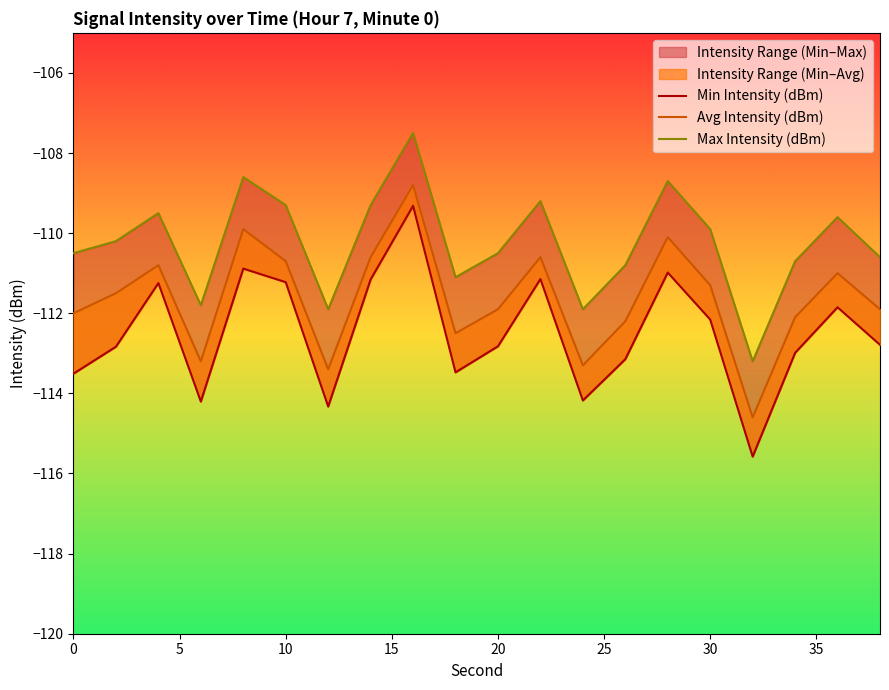

True or false: Min Intensity (dBm) has more than 2 interior local peaks.

True